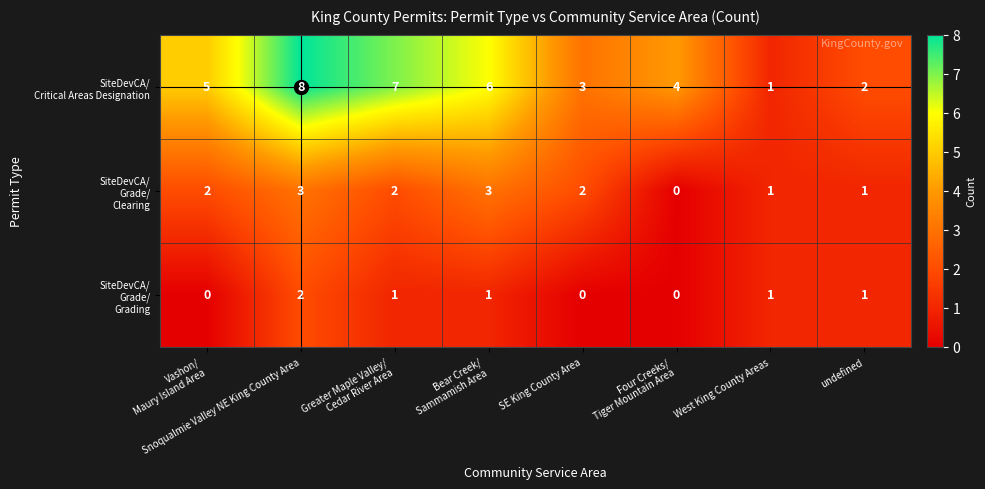

At which category is the sum across all series the highest?

Snoqualmie Valley NE King County Area